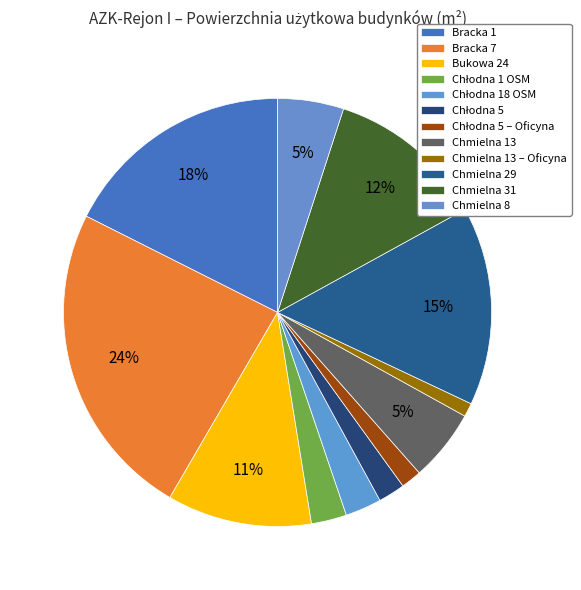

How many segments does this pie chart have?

12